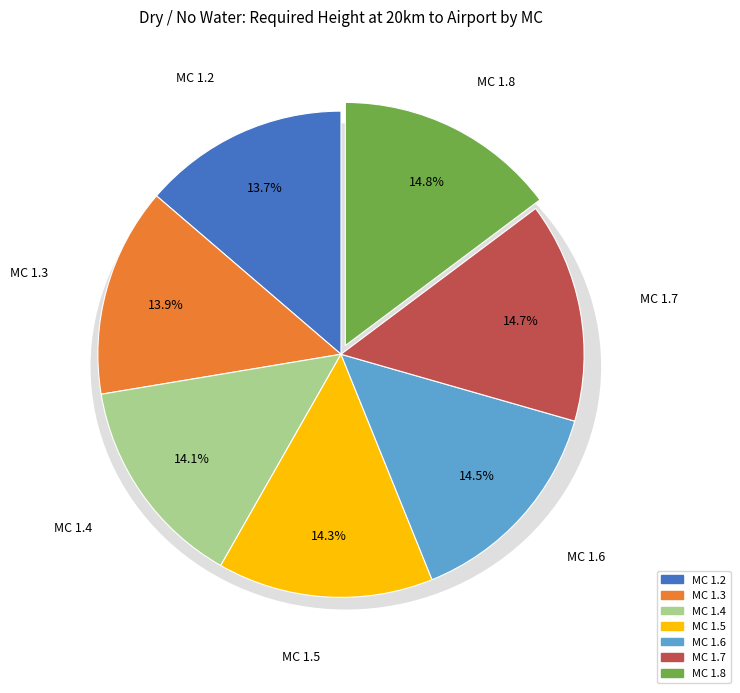

Is MC 1.8 the majority of the pie?

No